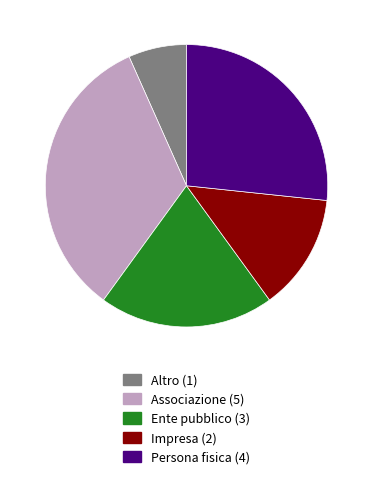

How many segments does this pie chart have?

5